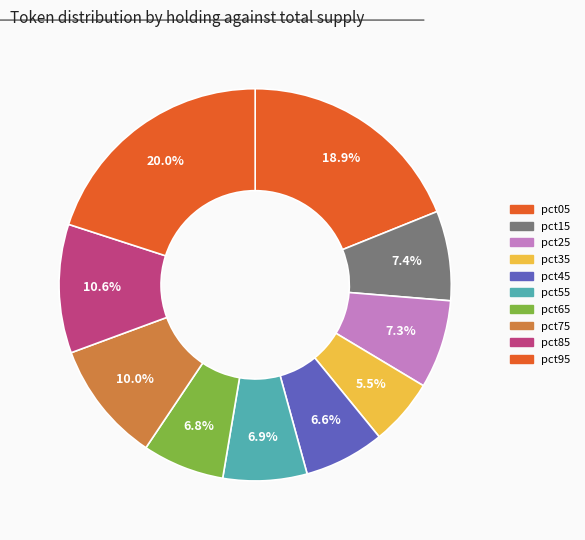

To the nearest percent, what percentage of the pie is pct25?

7%